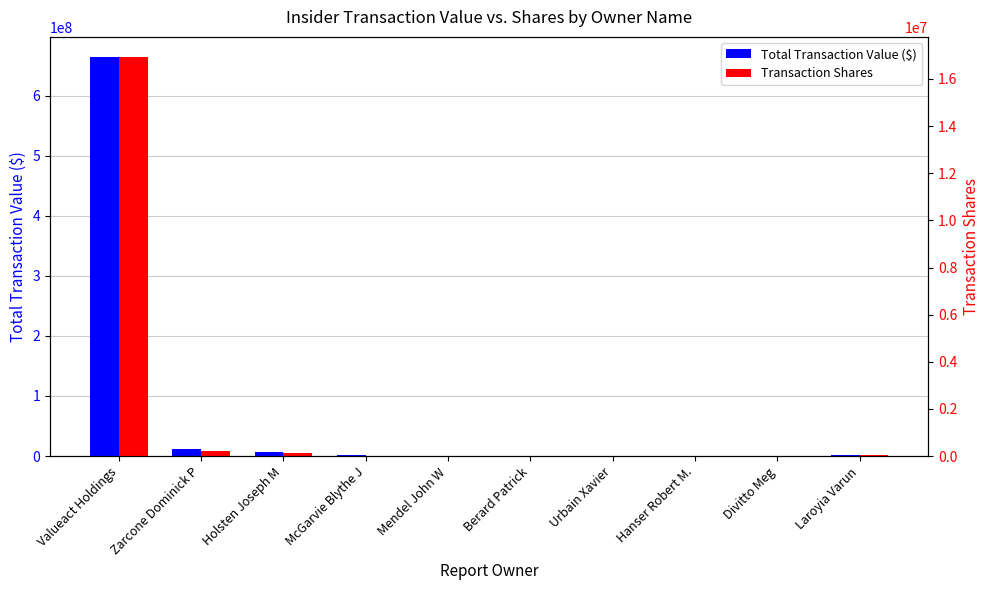

What is the difference between the second highest and minimum values in the Total Transaction Value ($) series?

11922298